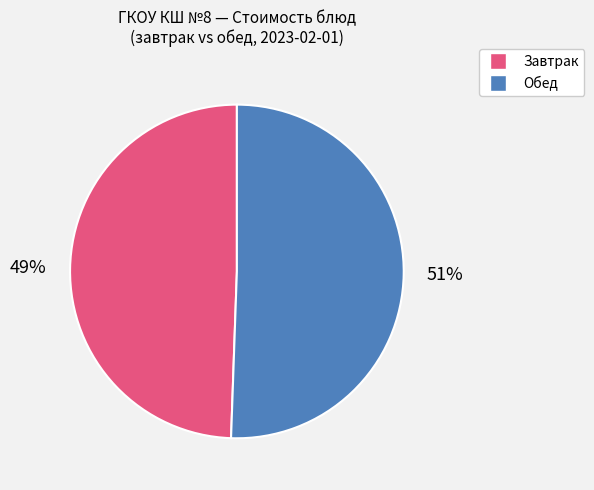

How many slices are in this pie chart?

2